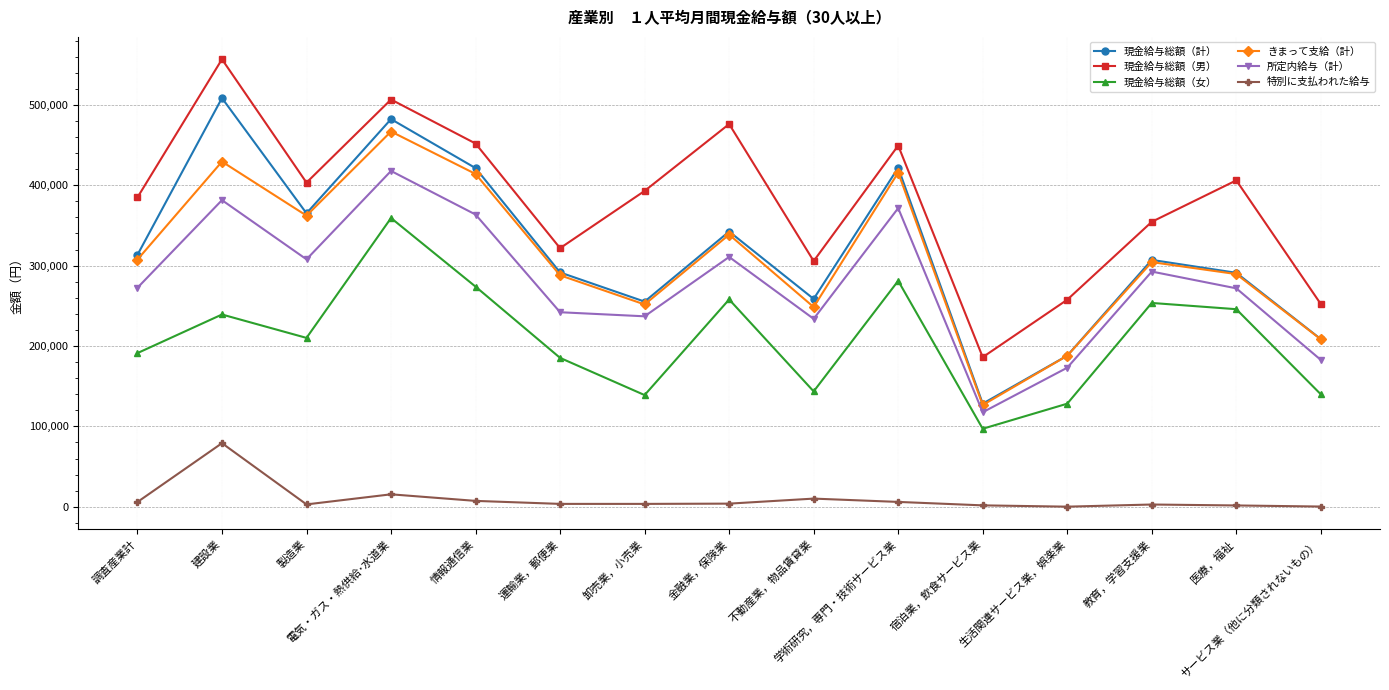

Which series has the largest total across all categories?

現金給与総額（男）